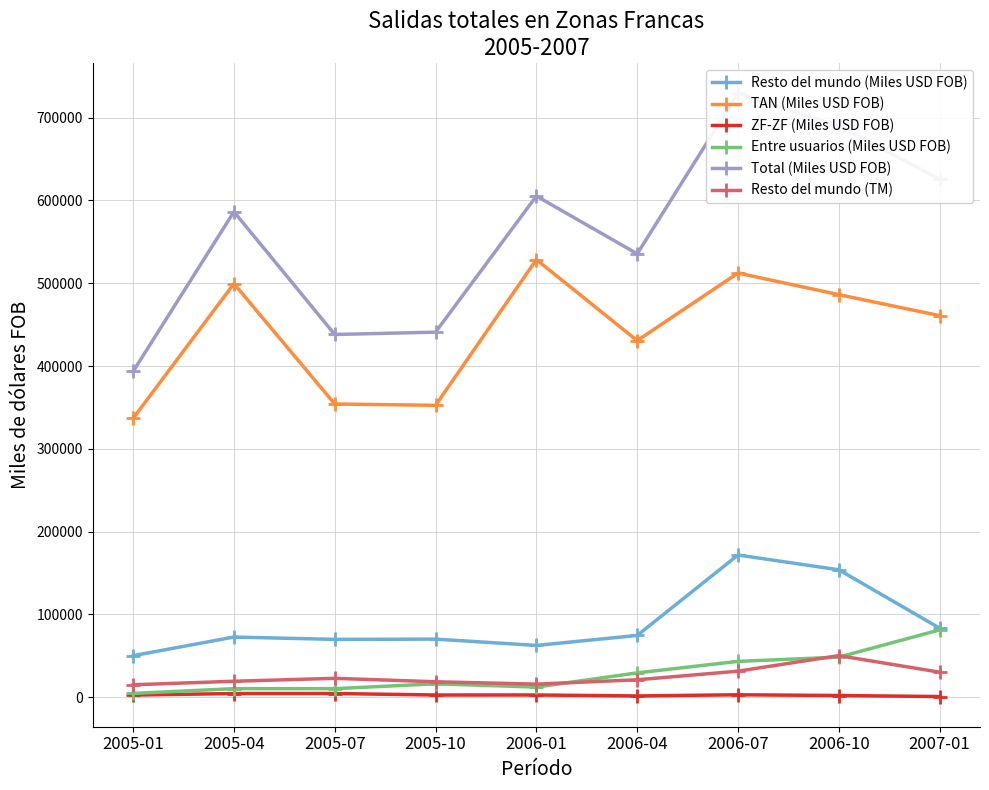

What are all the series names shown in the legend?

Resto del mundo (Miles USD FOB), TAN (Miles USD FOB), ZF-ZF (Miles USD FOB), Entre usuarios (Miles USD FOB), Total (Miles USD FOB), Resto del mundo (TM)